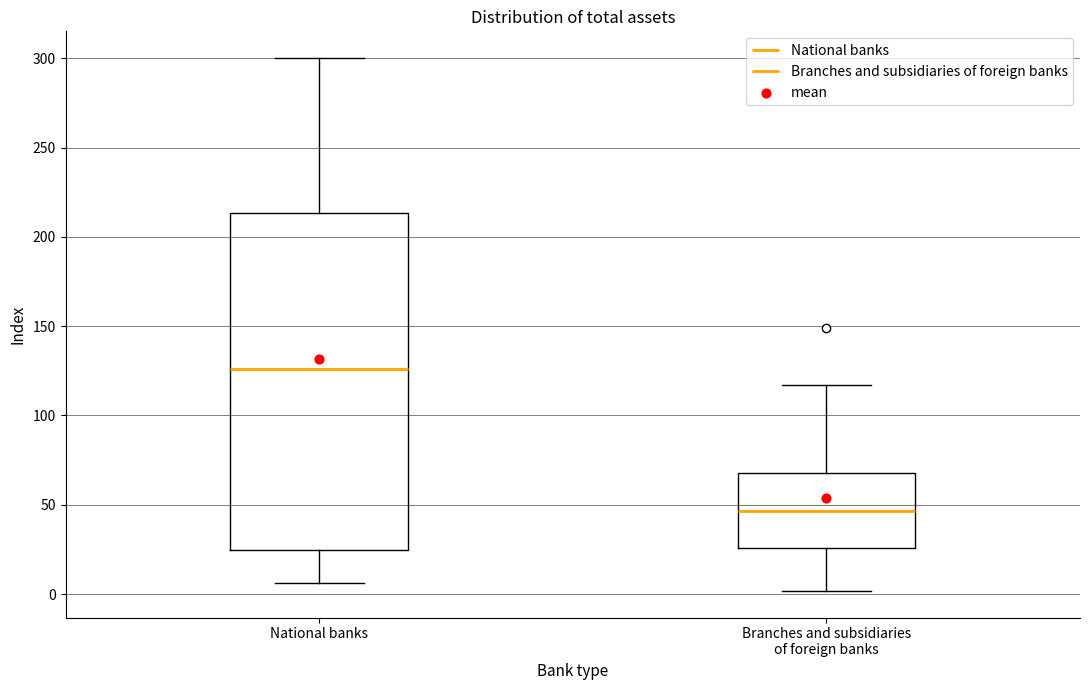

Where does the median line of the box for Branches and subsidiaries of foreign banks sit on the y-axis? The values are not printed on the chart, so give them approximately, as read against the axis.

45